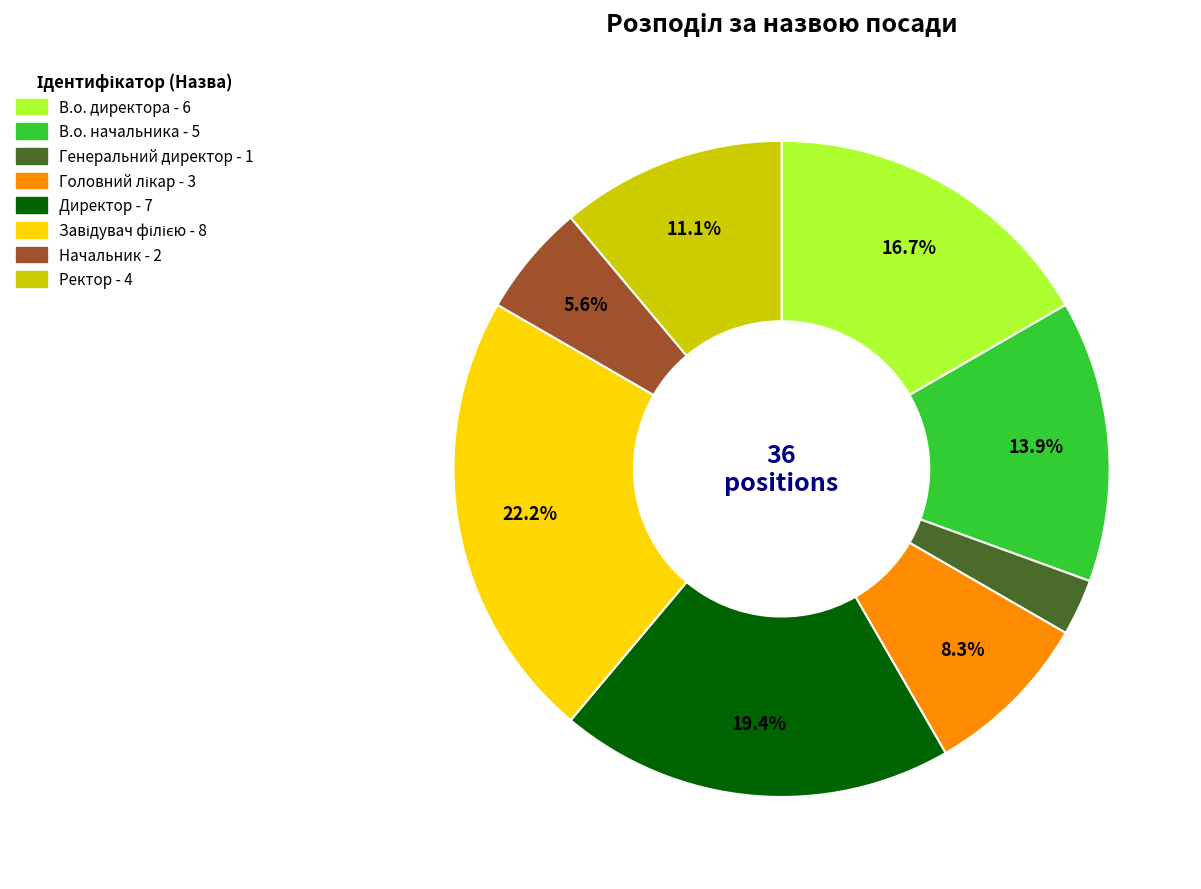

To the nearest percent, what portion does Ректор represent?

11%